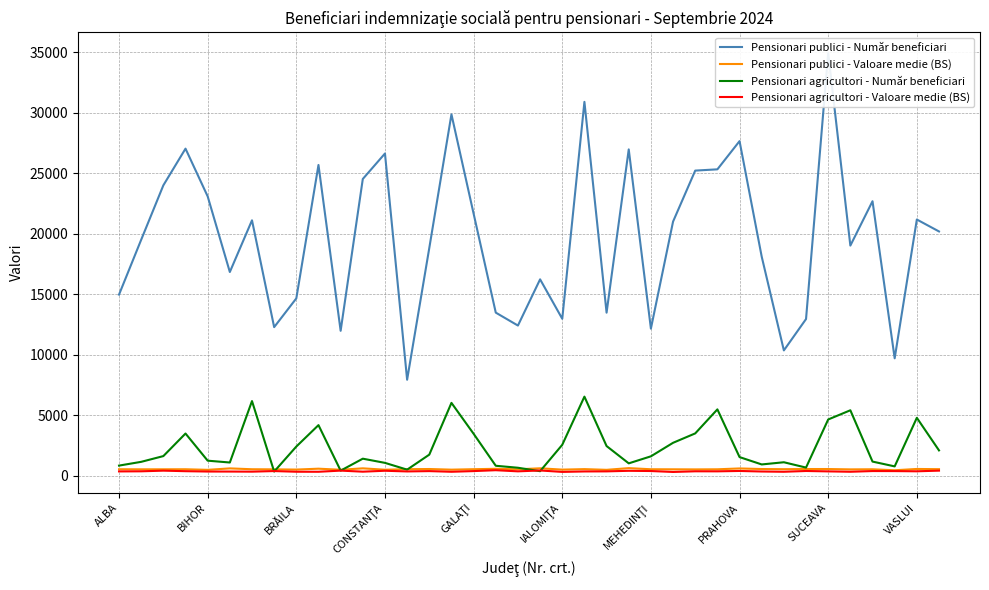

At which category is the sum across all series the highest?

SUCEAVA